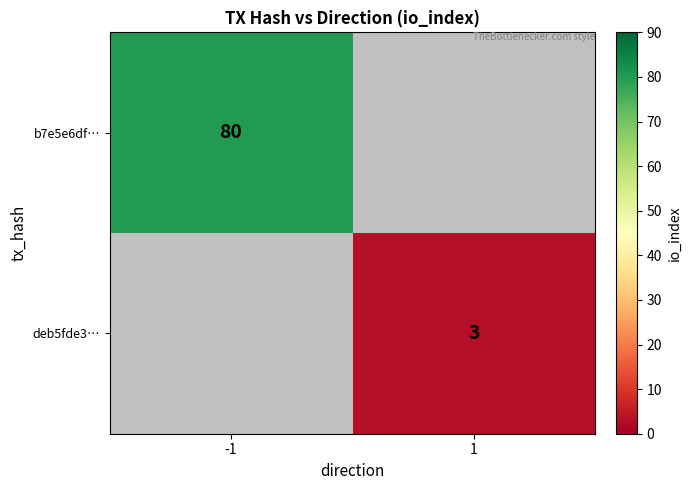

Is it true that deb5fde3… equals 5 at 1?

False